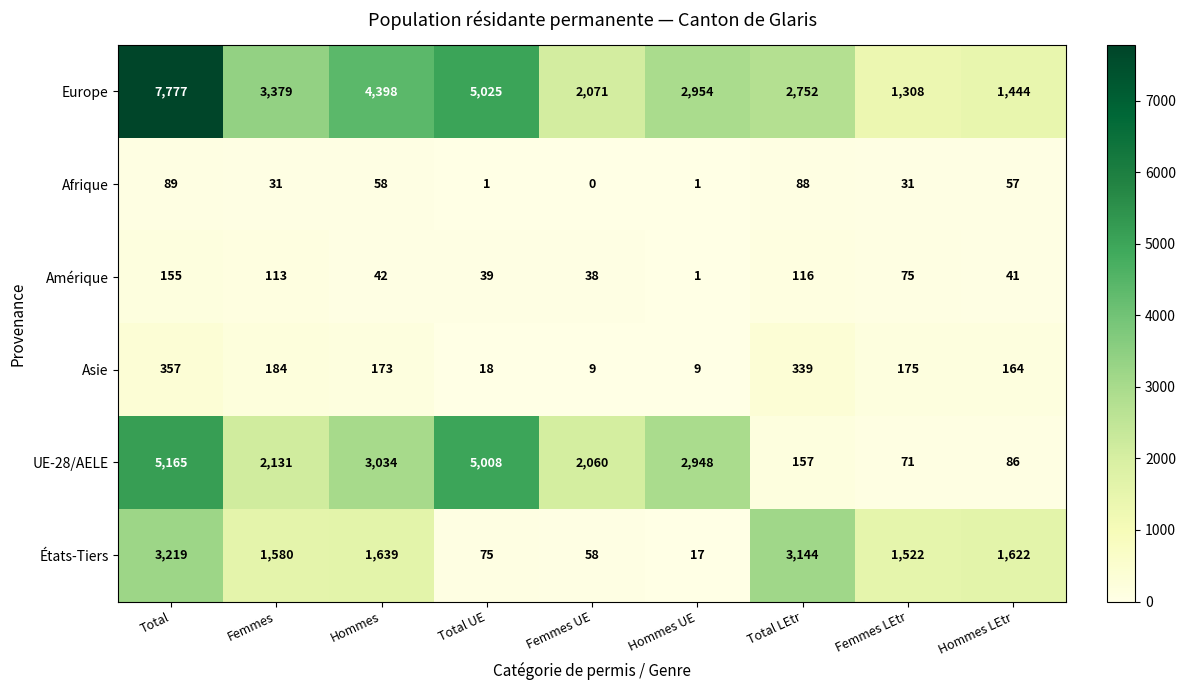

How many categories are shown in the chart?

9